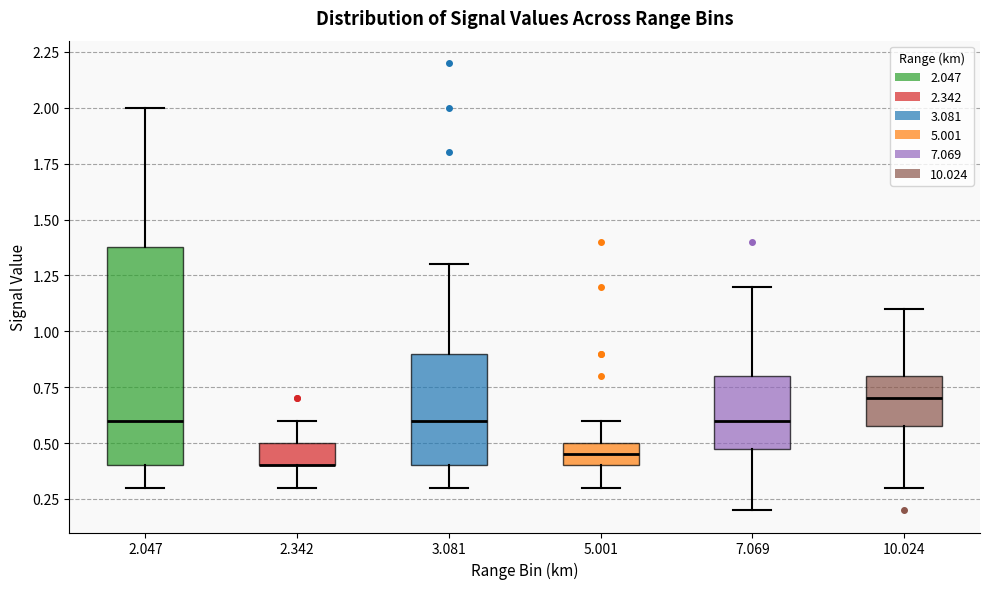

Which box is the tallest, from its lower edge to its upper edge?

2.047